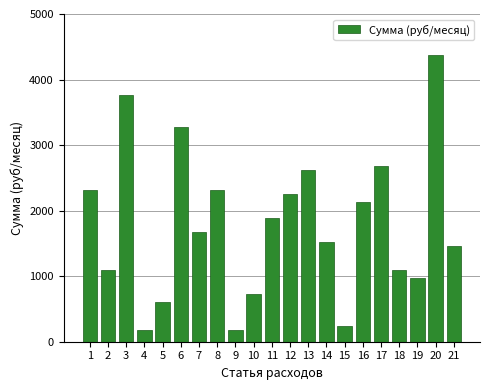

Reading left to right, transcribe all the data shown in this chart.

2310.2	1094.3	3769.3	182.4	608.0	3270.8	1677.9	2310.2	182.4	729.5	1884.6	2249.4	2614.2	1519.9	243.2	2127.8	2675.0	1094.3	972.7	4377.2	1459.1